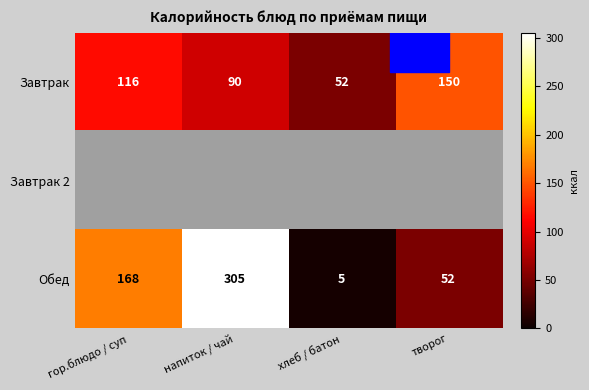

Count the Обед values in the range 52 to 305.

3